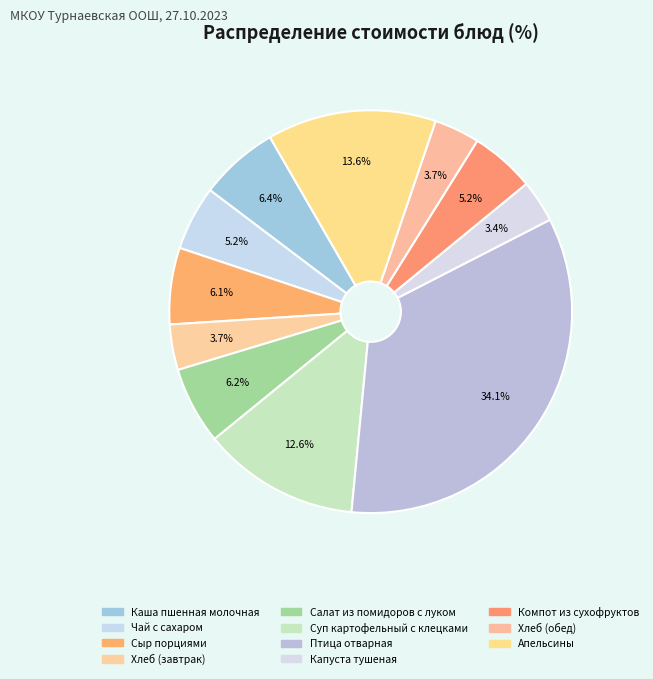

What percentage is the Салат из помидоров с луком slice, to the nearest percent?

6%